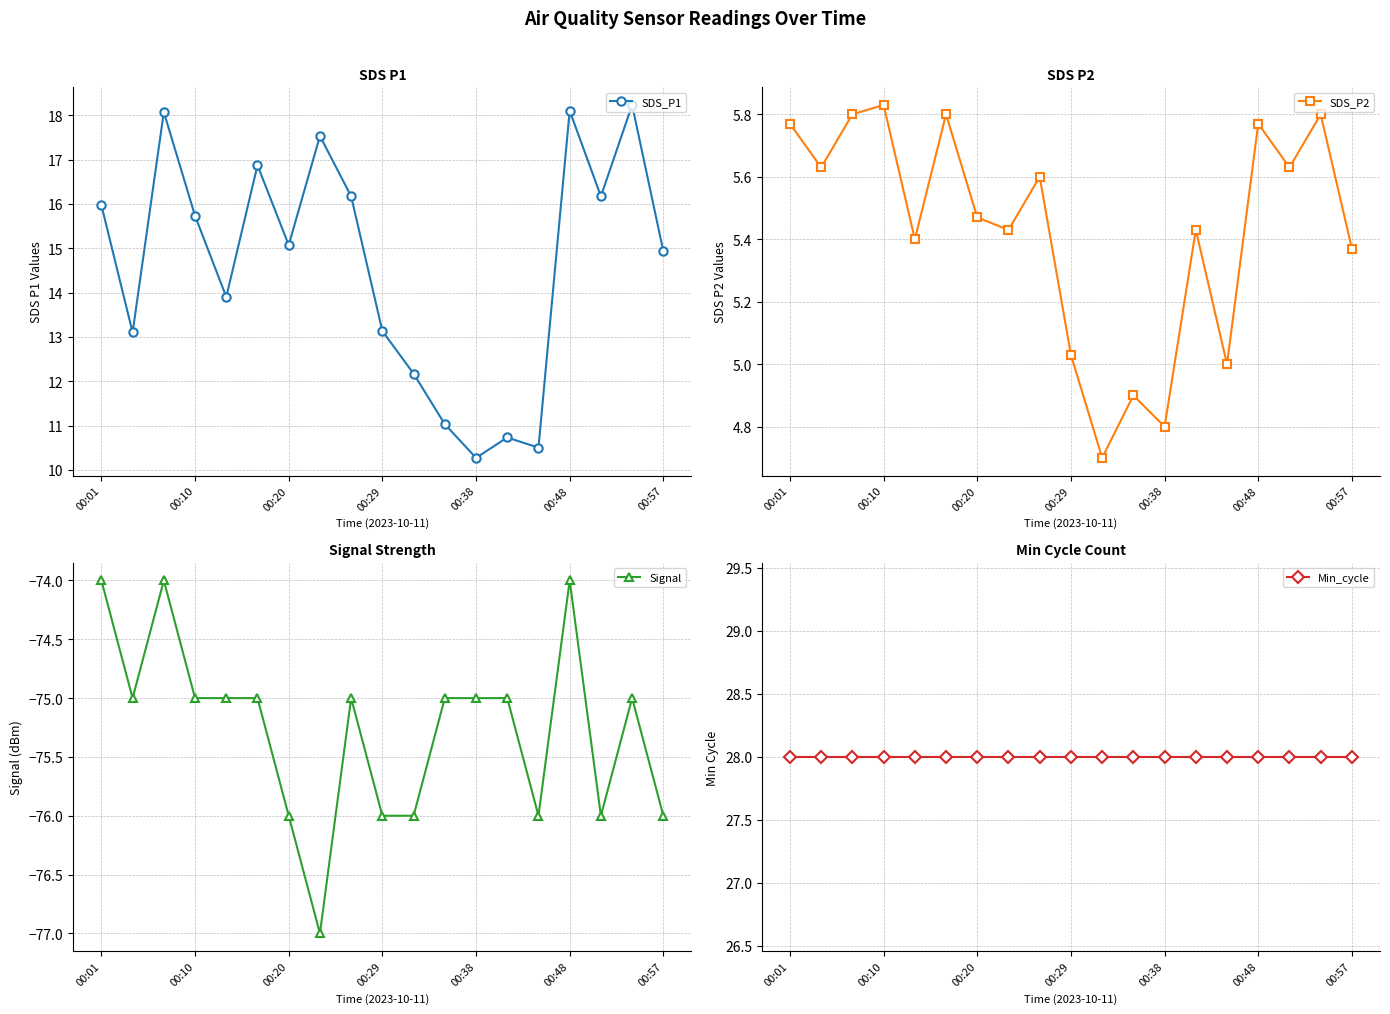

Does the chart have visible grid lines?

Yes